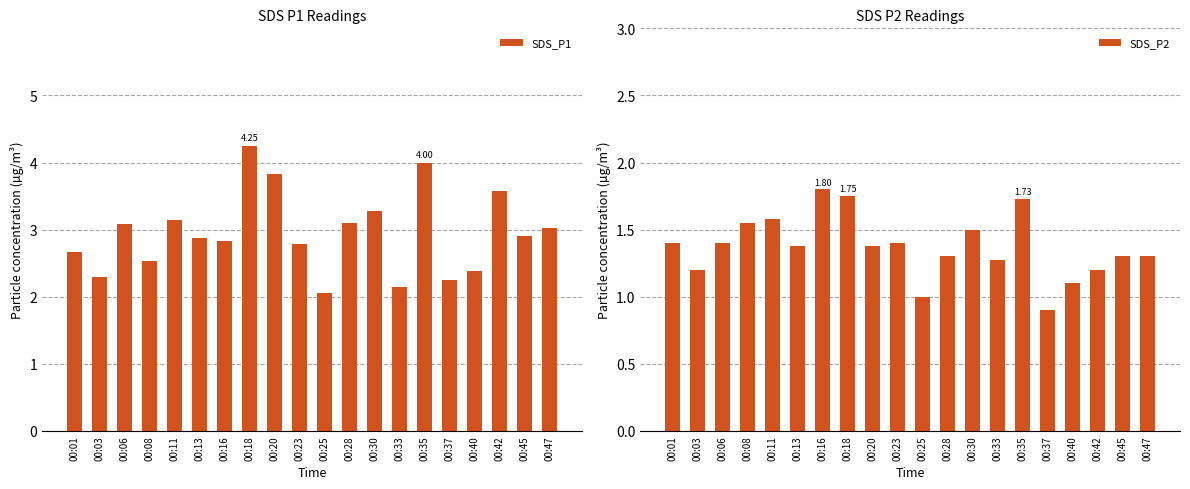

Which series has the largest total across all categories?

SDS_P1